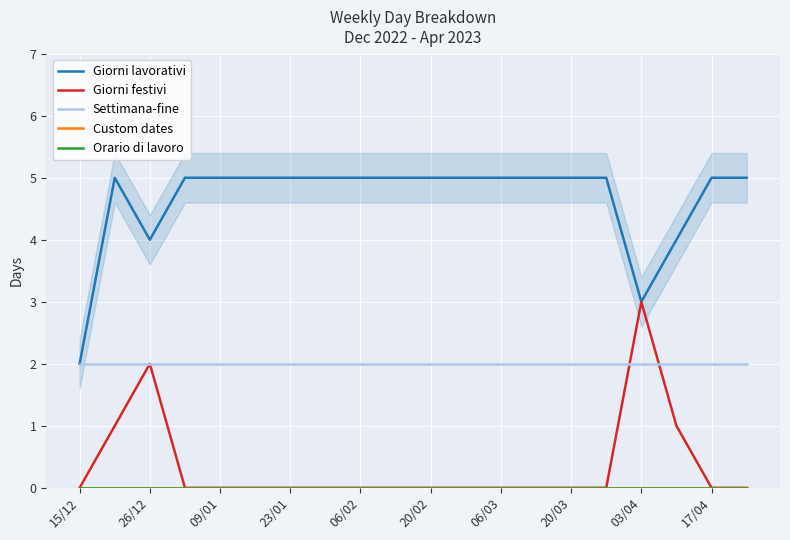

What is the maximum value for Giorni festivi?

3